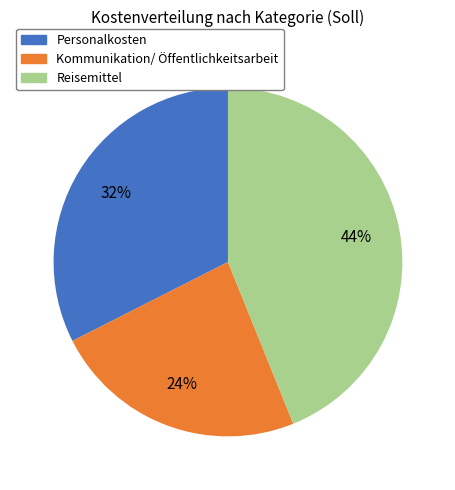

Is there a majority slice in this chart?

No